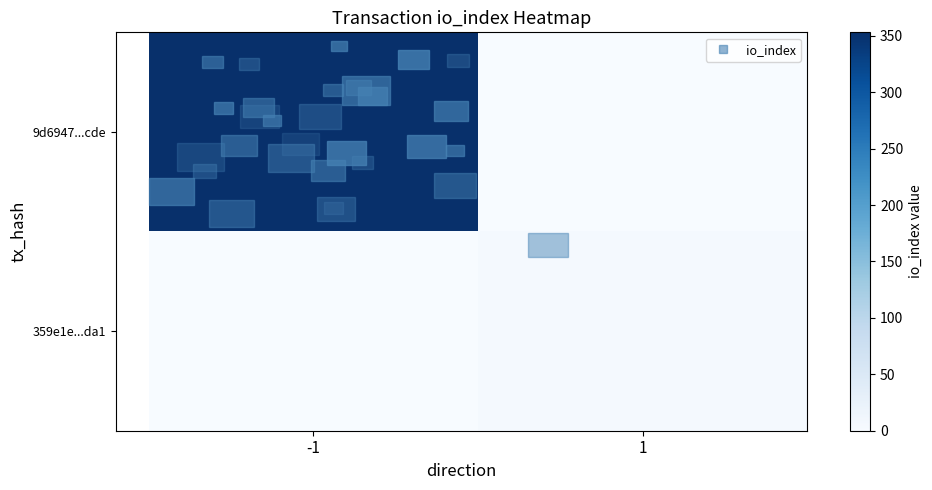

Rank the series by their maximum value, from lowest to highest.

row_1, row_0